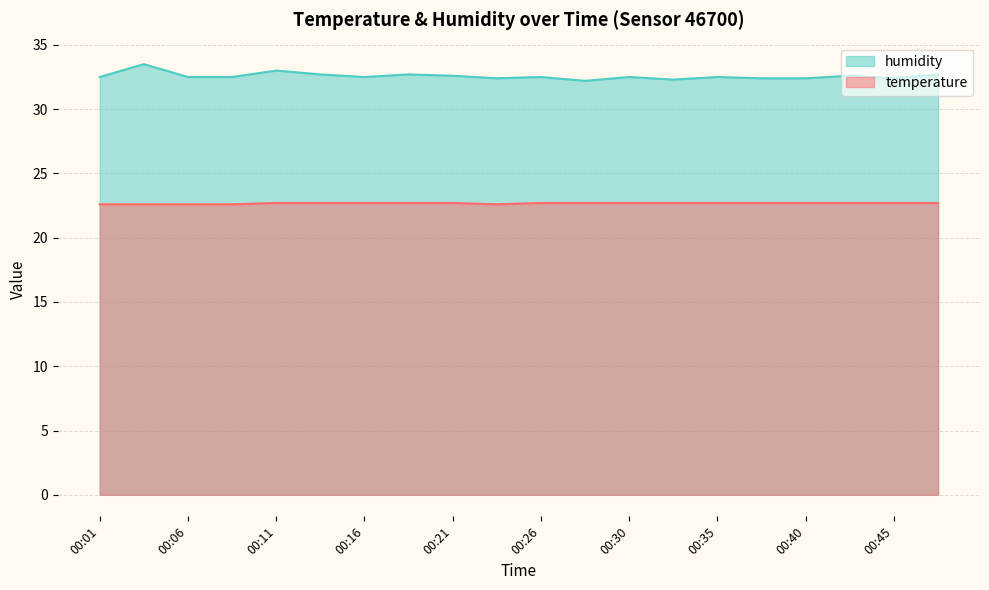

Rank the series by their maximum value, from lowest to highest.

temperature, humidity